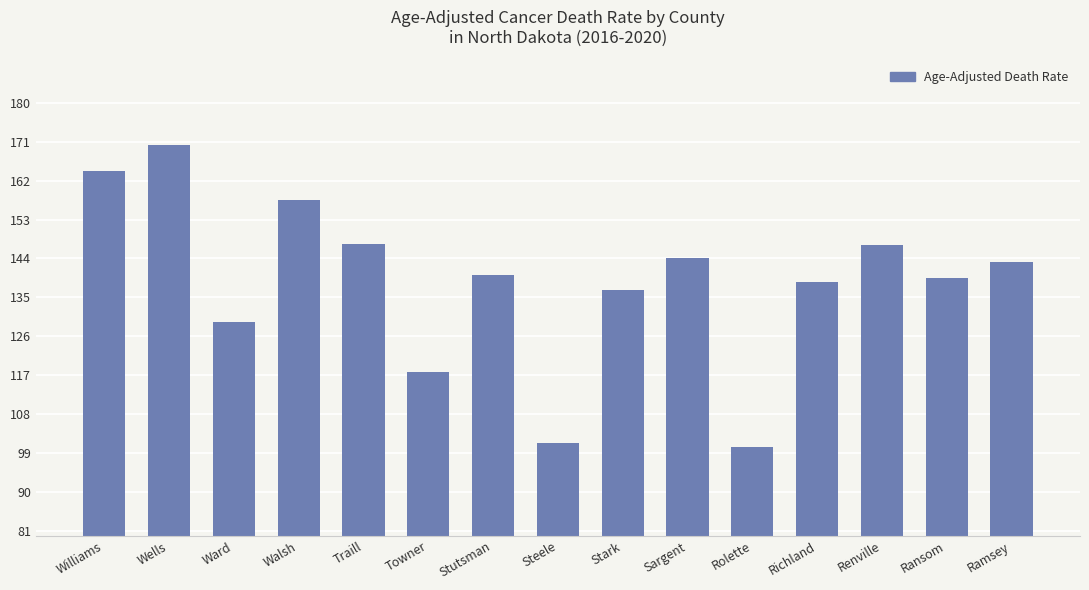

Is it true that the value at Stutsman is 29.6?

False